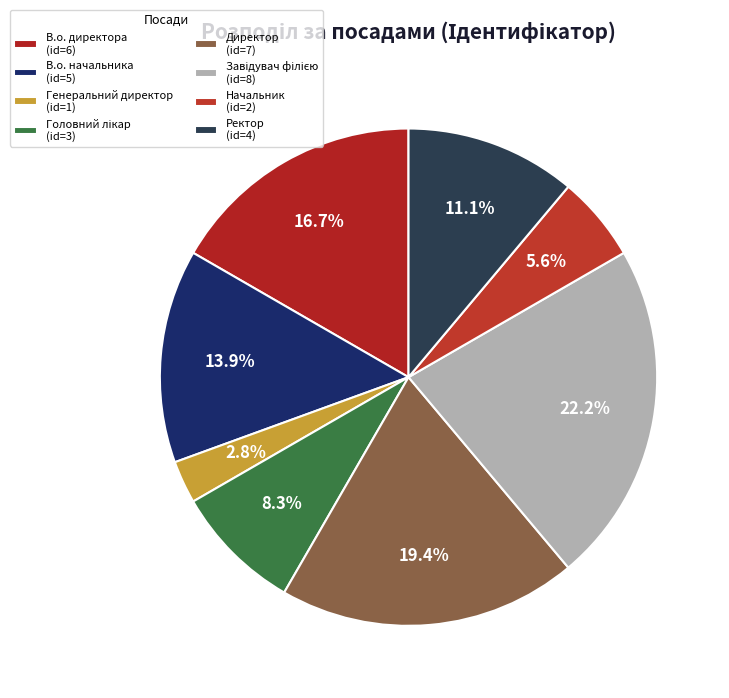

Does any single category account for the majority?

No